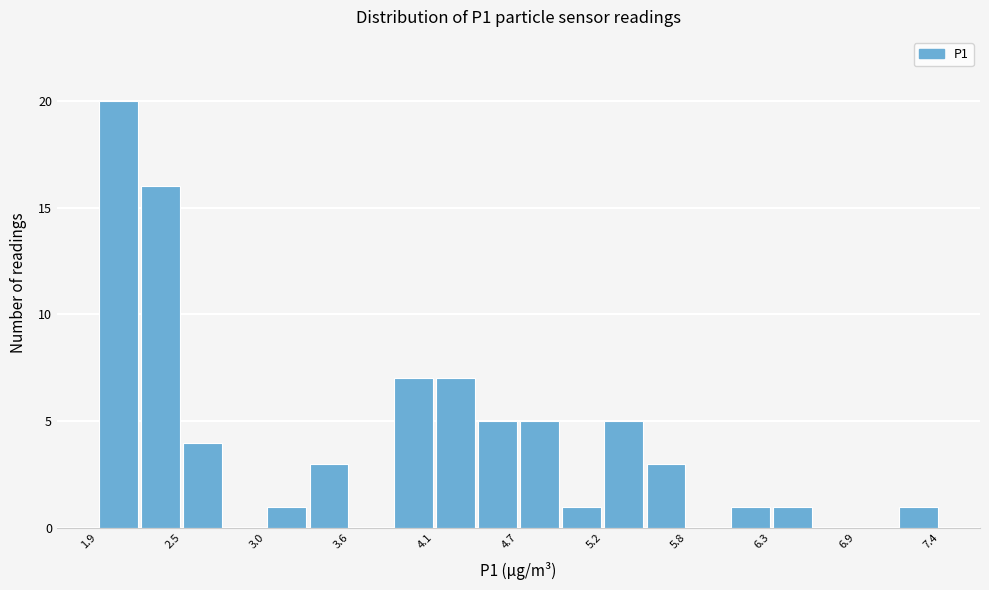

Read against the x-axis, roughly where is the centre of the tallest bar?

2.0